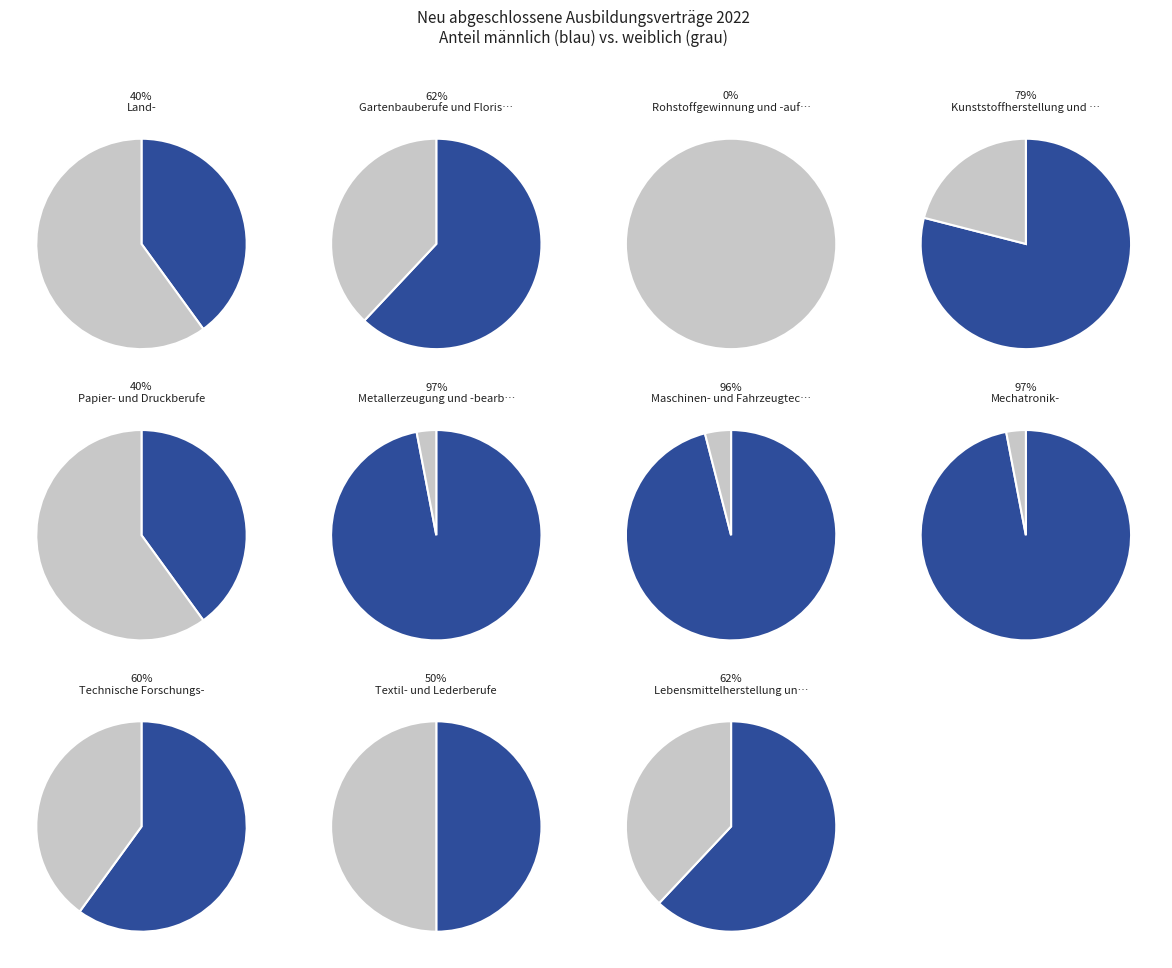

Is Kunststoffherstellung und -verarbeitung the majority of the pie?

No